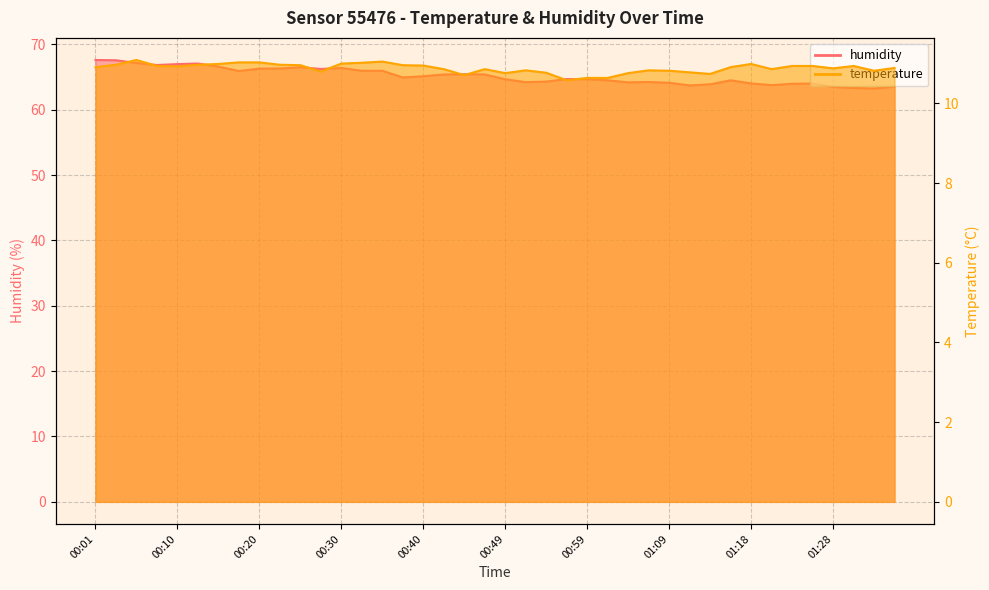

What is the difference between the maximum and minimum values in the temperature series?

0.5